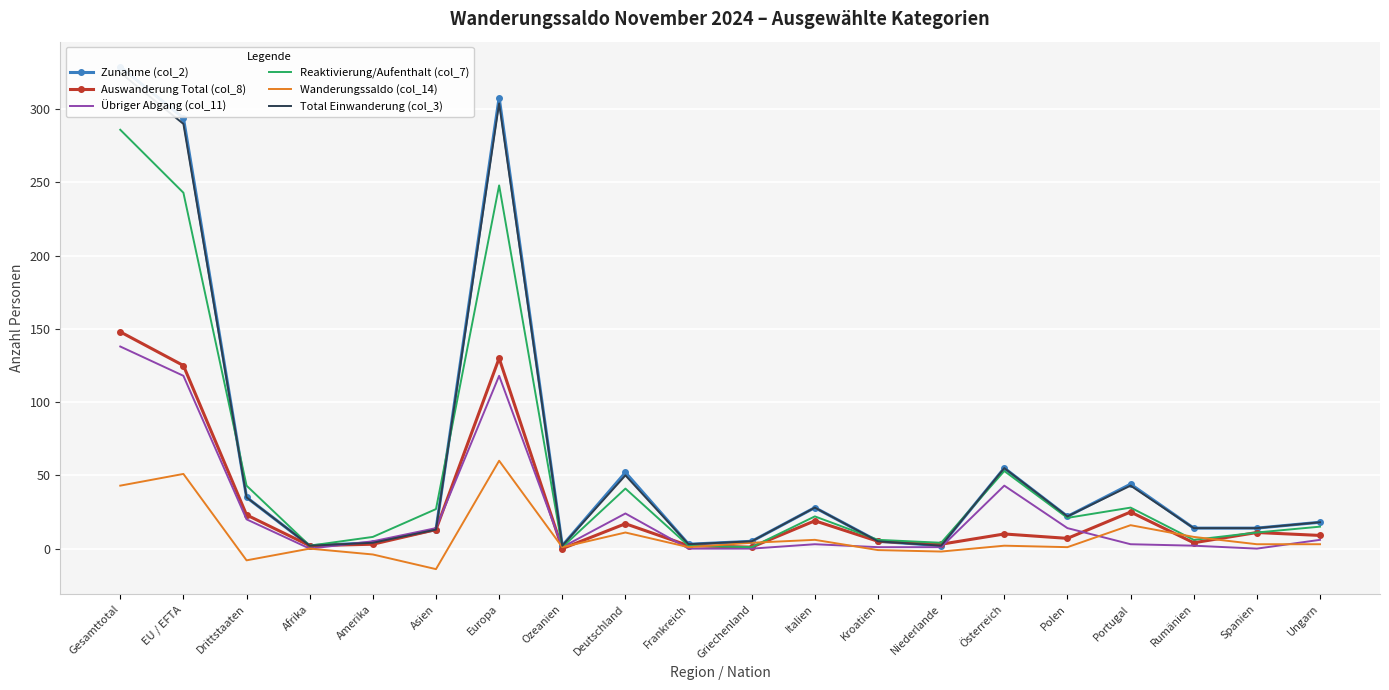

At which label does Reaktivierung/Aufenthalt (col_7) reach its minimum?

Ozeanien